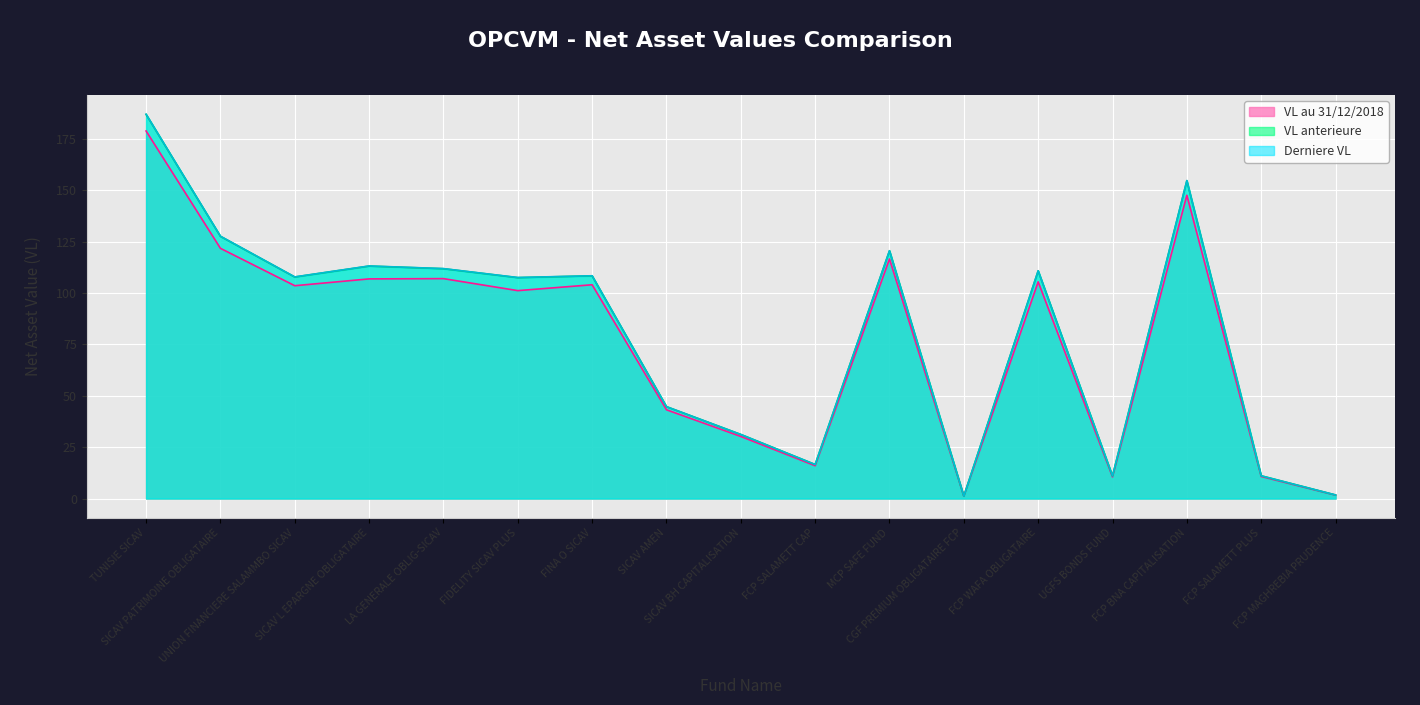

How many values in the Derniere VL series exceed 107?

10